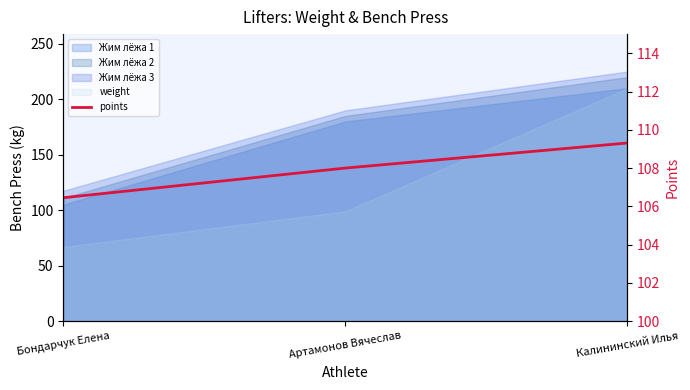

List the labels in order of value, smallest first.

Бондарчук Елена, Артамонов Вячеслав, Калининский Илья